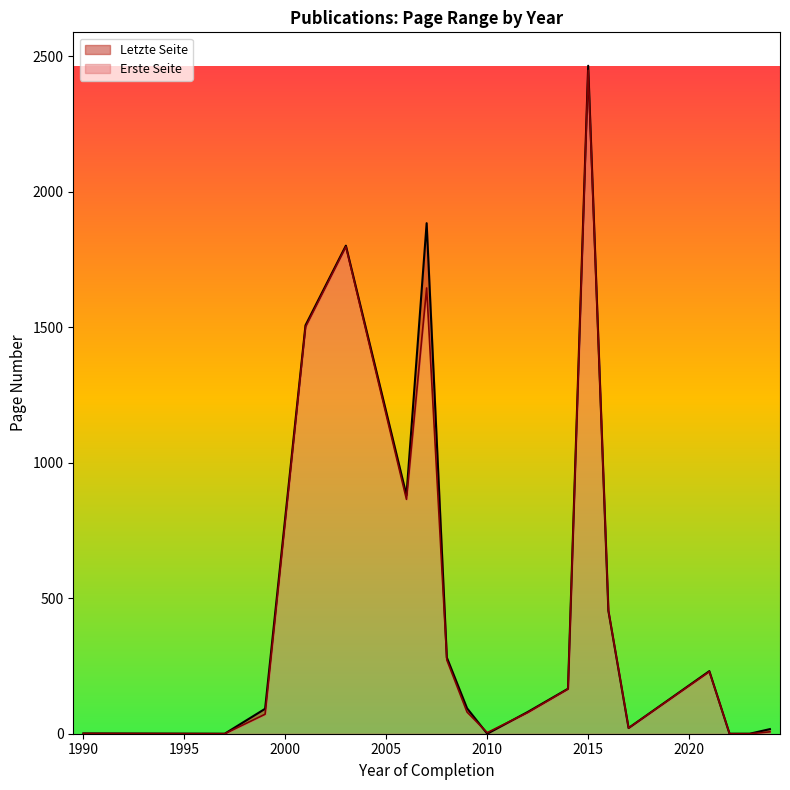

After their last crossing, which series has the higher values: Letzte Seite or Erste Seite?

Letzte Seite